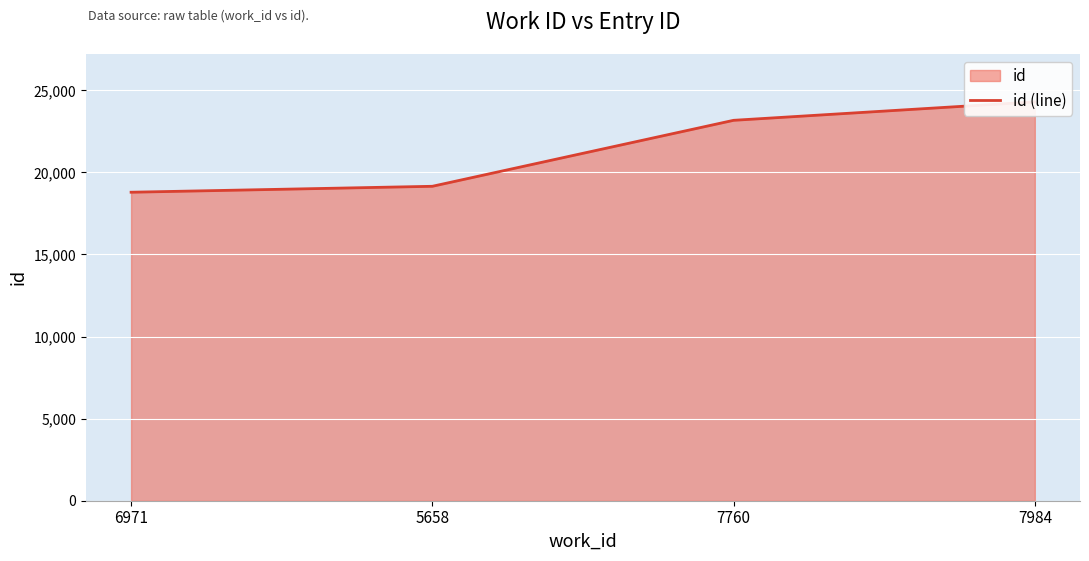

The chart shows a value of 23173 at 7760. True or false?

True